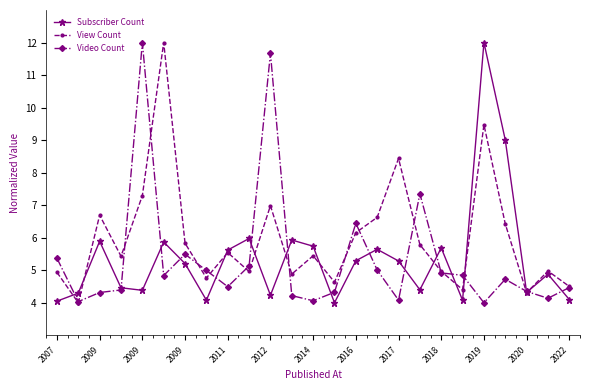

What is the value of the Subscriber Count point at the 8th from the left?

4.1